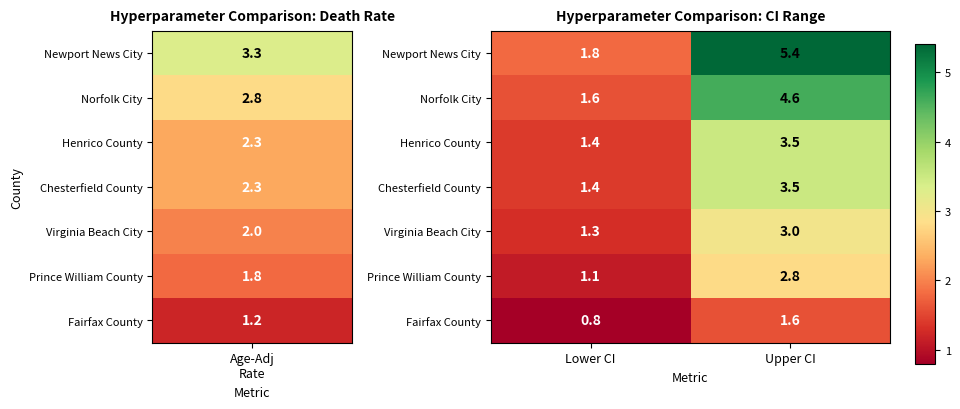

Which series has the largest total across all categories?

Newport News City